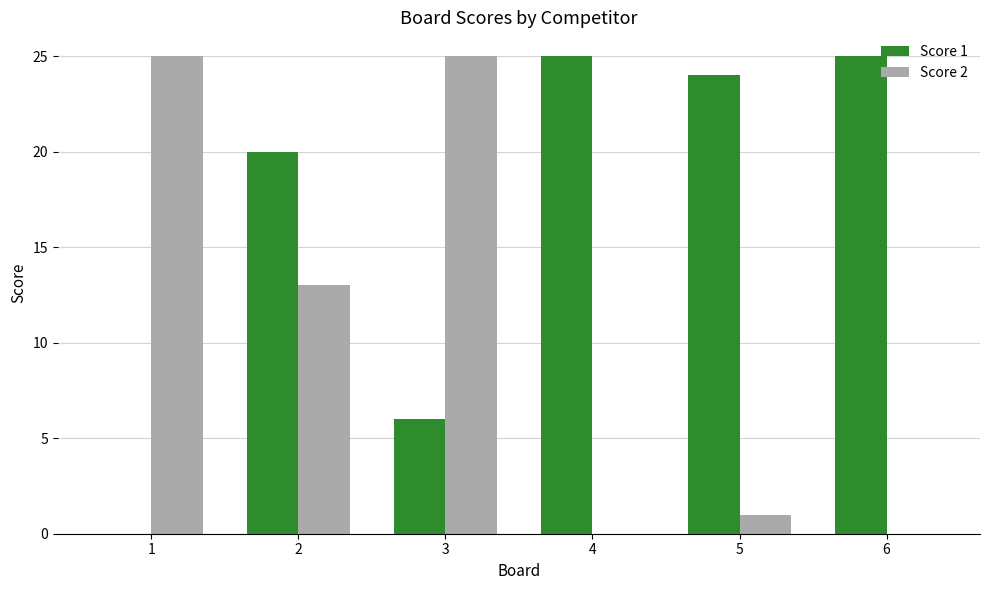

Is the value of Score 1 at 4 greater than the value of Score 2 at 4?

Yes